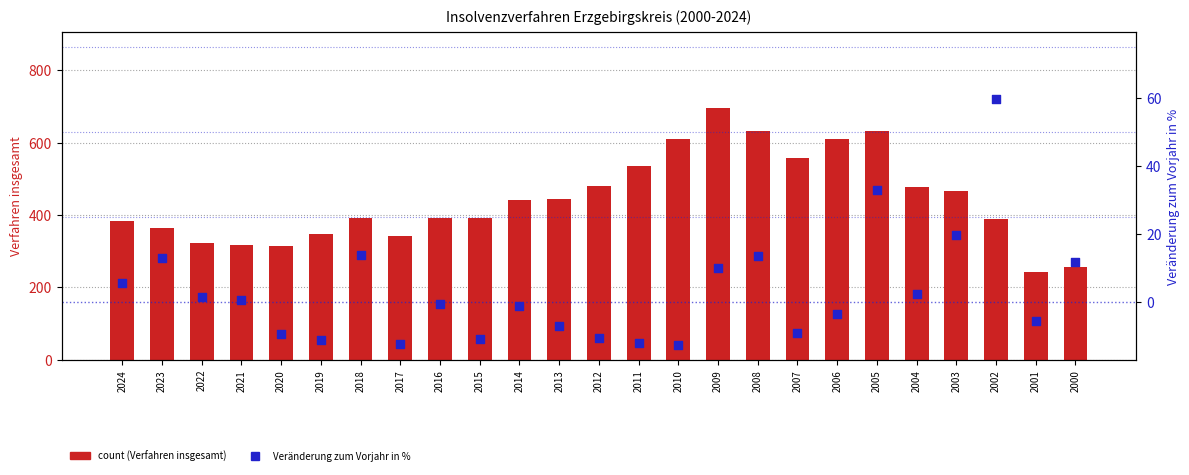

Is the value of Veränderung zum Vorjahr in % at 2020 greater than the value of Verfahren insgesamt at 2008?

No